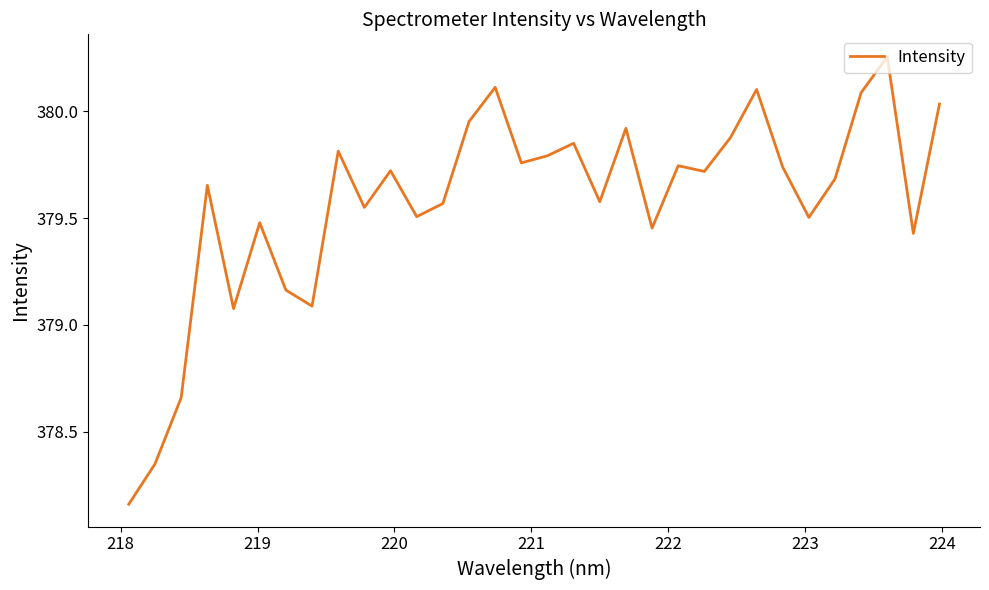

What is the difference between the maximum and minimum values?

2.1